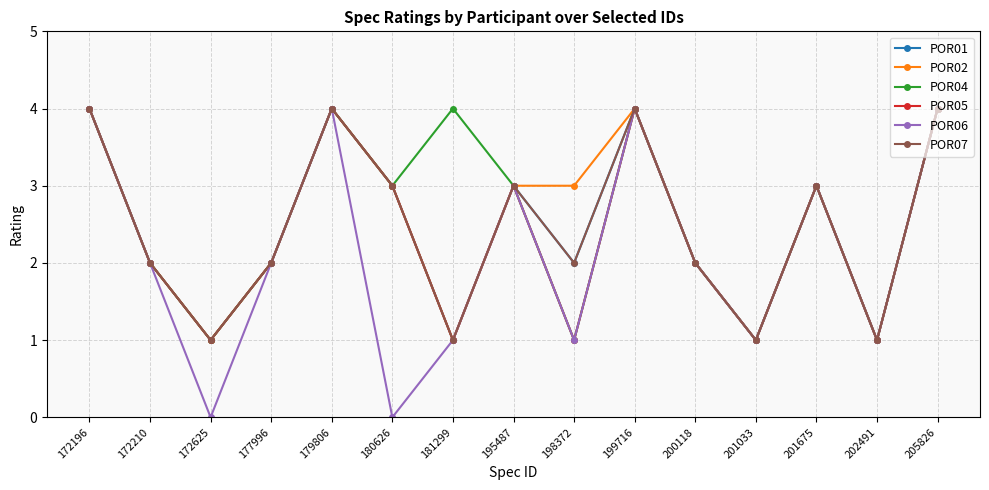

Does the chart have visible grid lines?

Yes